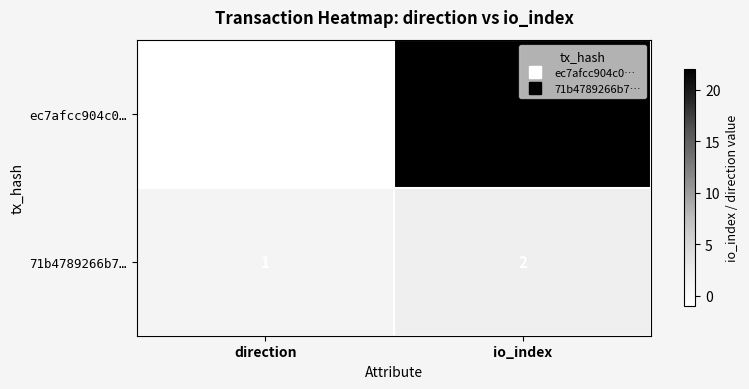

Which label corresponds to the largest value in the chart?

io_index